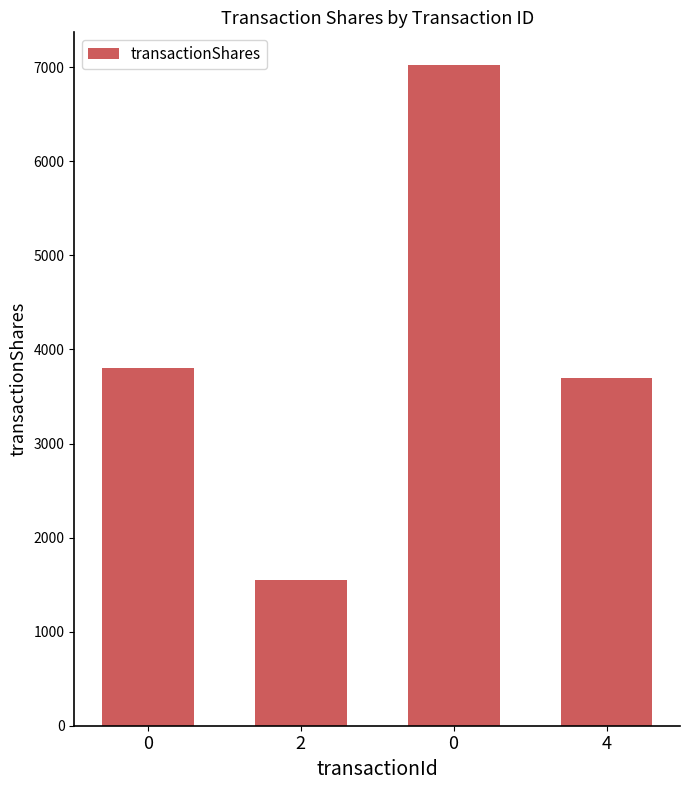

The value at 4 is 3695. True or false?

True